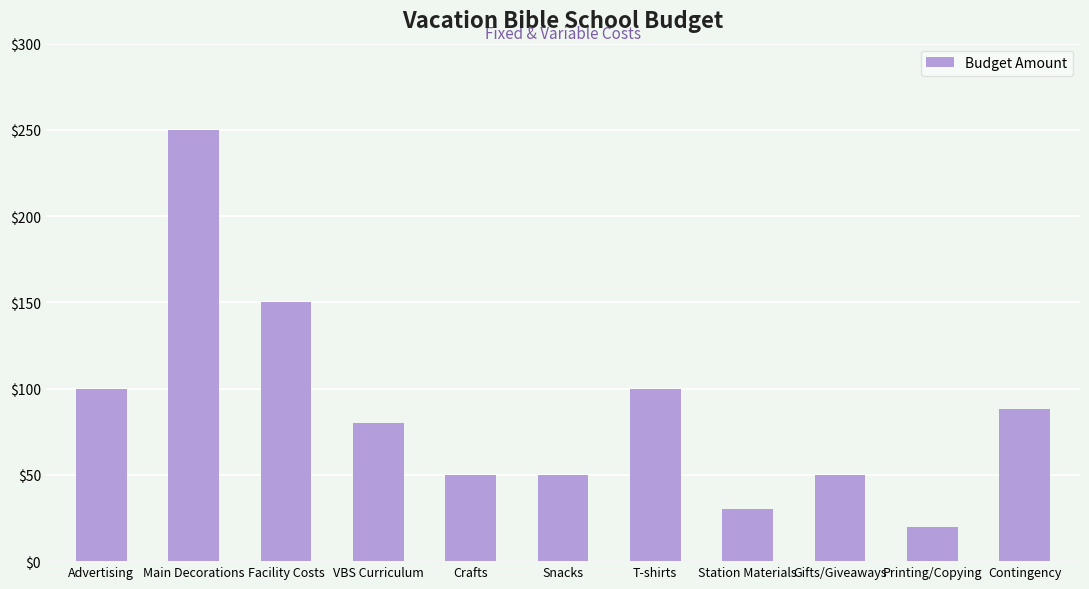

Reading left to right, extract all data points from this chart.

Advertising=100	Main Decorations=250	Facility Costs=150	VBS Curriculum=80	Crafts=50	Snacks=50	T-shirts=100	Station Materials=30	Gifts/Giveaways=50	Printing/Copying=20	Contingency=88